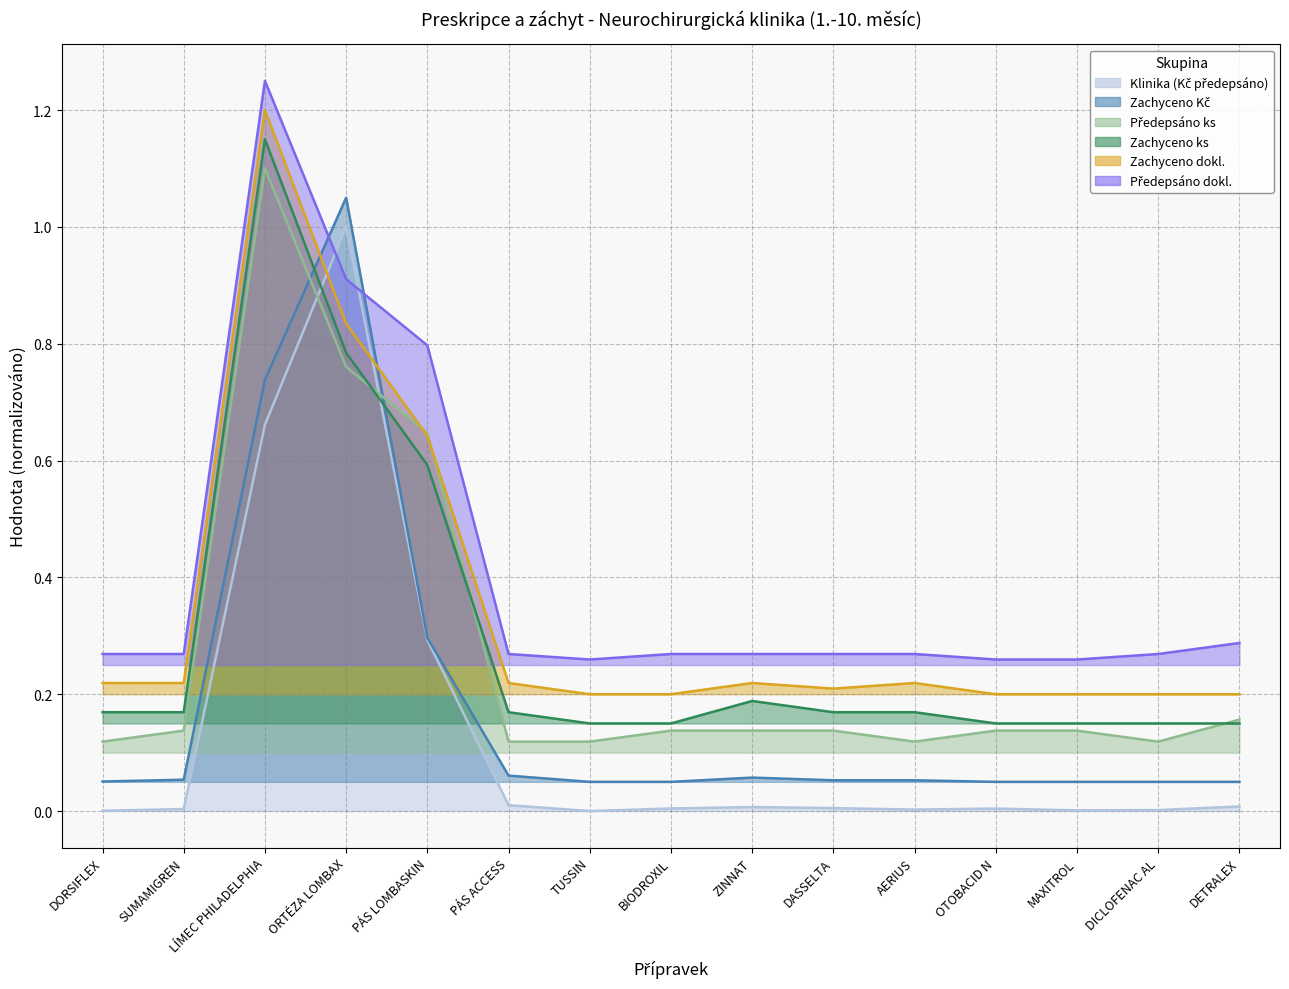

What is the sum of all Zachyceno dokl. values?

5.2